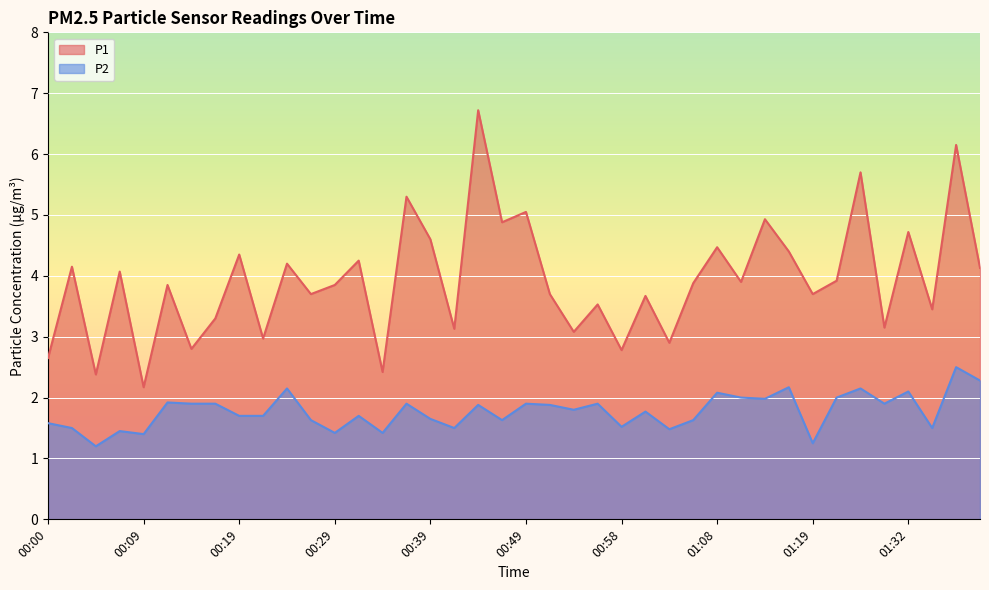

What is the total value across all series at 01:40?

8.7